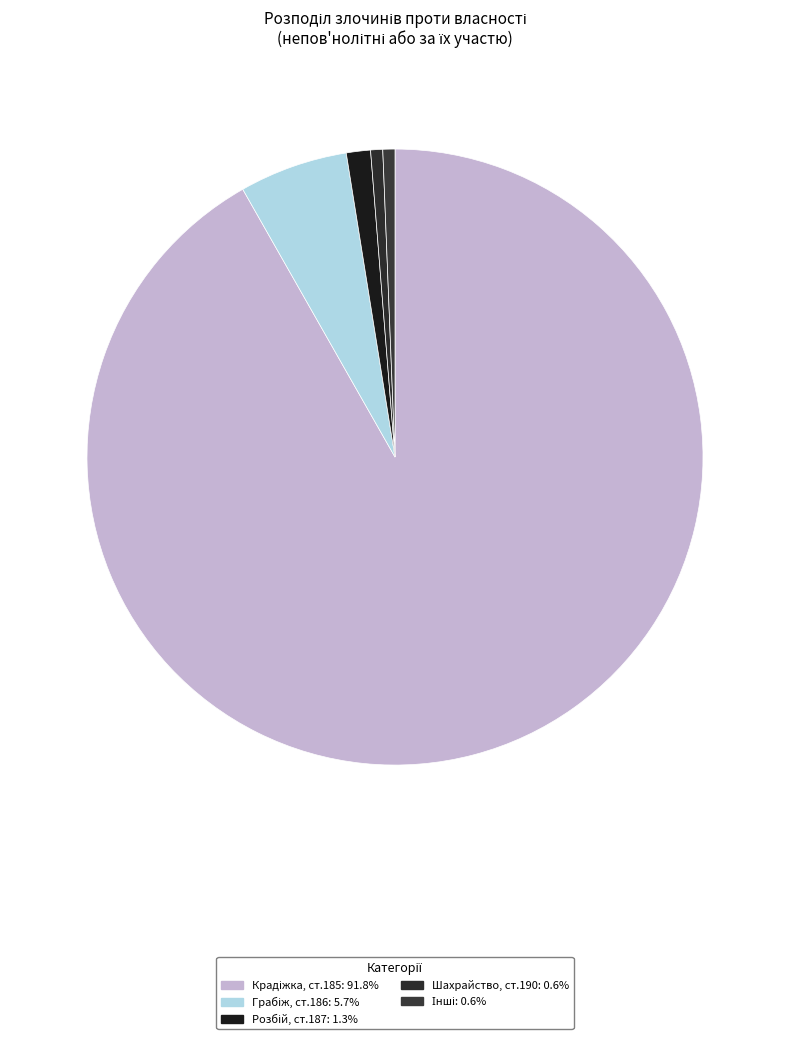

Is there a majority slice in this chart?

Yes